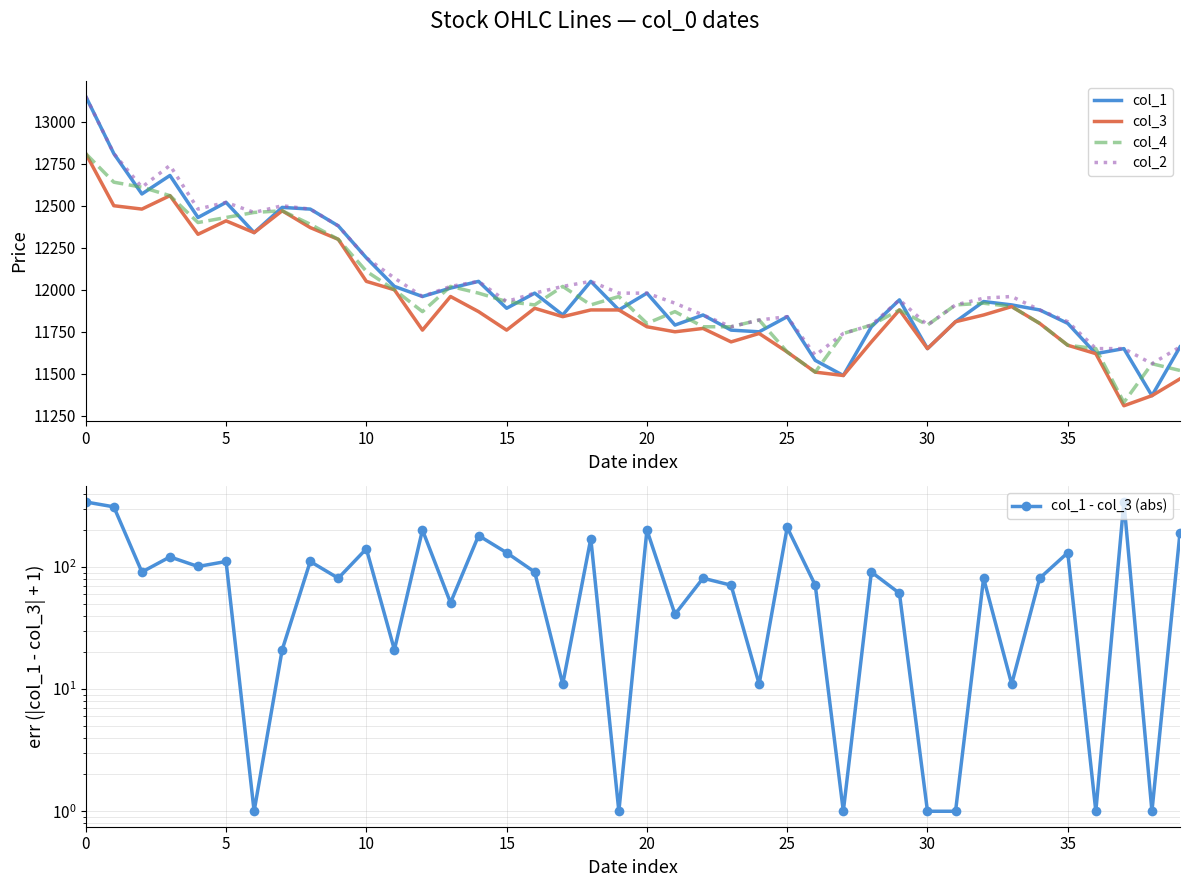

Which series changed the most between 14 and 20?

col_4